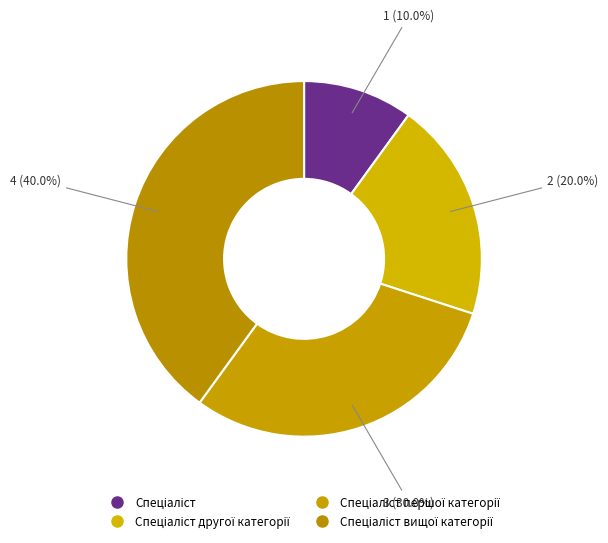

Is there a majority slice in this chart?

No